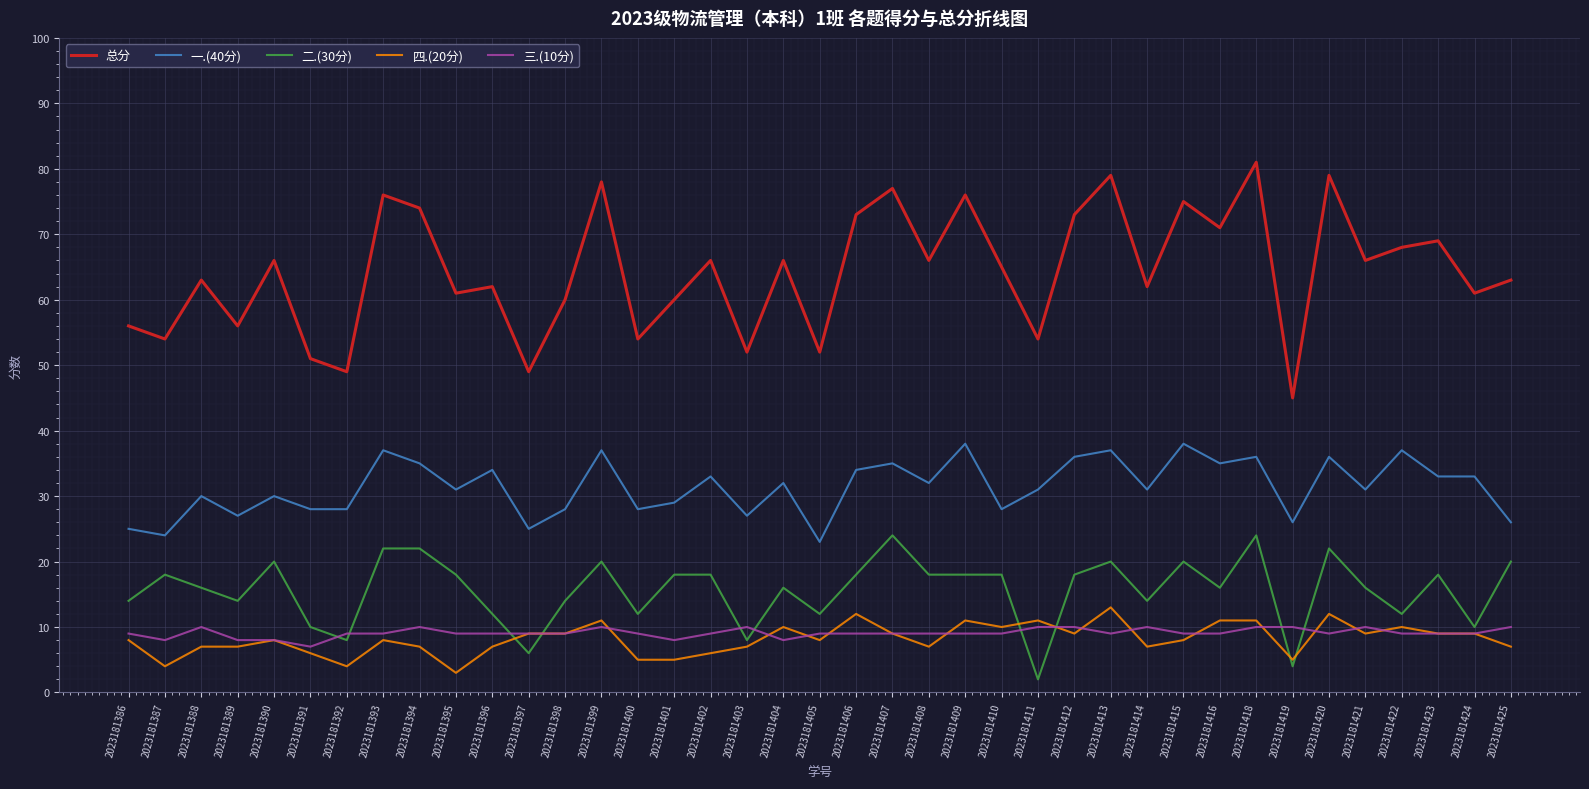

Reading left to right, transcribe all the data shown in this chart.

总分: 2023181386=56	2023181387=54	2023181388=63	2023181389=56	2023181390=66	2023181391=51	2023181392=49	2023181393=76	2023181394=74	2023181395=61	2023181396=62	2023181397=49	2023181398=60	2023181399=78	2023181400=54	2023181401=60	2023181402=66	2023181403=52	2023181404=66	2023181405=52	2023181406=73	2023181407=77	2023181408=66	2023181409=76	2023181410=65	2023181411=54	2023181412=73	2023181413=79	2023181414=62	2023181415=75	2023181416=71	2023181418=81	2023181419=45	2023181420=79	2023181421=66	2023181422=68	2023181423=69	2023181424=61	2023181425=63
一.(40分): 2023181386=25	2023181387=24	2023181388=30	2023181389=27	2023181390=30	2023181391=28	2023181392=28	2023181393=37	2023181394=35	2023181395=31	2023181396=34	2023181397=25	2023181398=28	2023181399=37	2023181400=28	2023181401=29	2023181402=33	2023181403=27	2023181404=32	2023181405=23	2023181406=34	2023181407=35	2023181408=32	2023181409=38	2023181410=28	2023181411=31	2023181412=36	2023181413=37	2023181414=31	2023181415=38	2023181416=35	2023181418=36	2023181419=26	2023181420=36	2023181421=31	2023181422=37	2023181423=33	2023181424=33	2023181425=26
二.(30分): 2023181386=14	2023181387=18	2023181388=16	2023181389=14	2023181390=20	2023181391=10	2023181392=8	2023181393=22	2023181394=22	2023181395=18	2023181396=12	2023181397=6	2023181398=14	2023181399=20	2023181400=12	2023181401=18	2023181402=18	2023181403=8	2023181404=16	2023181405=12	2023181406=18	2023181407=24	2023181408=18	2023181409=18	2023181410=18	2023181411=2	2023181412=18	2023181413=20	2023181414=14	2023181415=20	2023181416=16	2023181418=24	2023181419=4	2023181420=22	2023181421=16	2023181422=12	2023181423=18	2023181424=10	2023181425=20
四.(20分): 2023181386=8	2023181387=4	2023181388=7	2023181389=7	2023181390=8	2023181391=6	2023181392=4	2023181393=8	2023181394=7	2023181395=3	2023181396=7	2023181397=9	2023181398=9	2023181399=11	2023181400=5	2023181401=5	2023181402=6	2023181403=7	2023181404=10	2023181405=8	2023181406=12	2023181407=9	2023181408=7	2023181409=11	2023181410=10	2023181411=11	2023181412=9	2023181413=13	2023181414=7	2023181415=8	2023181416=11	2023181418=11	2023181419=5	2023181420=12	2023181421=9	2023181422=10	2023181423=9	2023181424=9	2023181425=7
三.(10分): 2023181386=9	2023181387=8	2023181388=10	2023181389=8	2023181390=8	2023181391=7	2023181392=9	2023181393=9	2023181394=10	2023181395=9	2023181396=9	2023181397=9	2023181398=9	2023181399=10	2023181400=9	2023181401=8	2023181402=9	2023181403=10	2023181404=8	2023181405=9	2023181406=9	2023181407=9	2023181408=9	2023181409=9	2023181410=9	2023181411=10	2023181412=10	2023181413=9	2023181414=10	2023181415=9	2023181416=9	2023181418=10	2023181419=10	2023181420=9	2023181421=10	2023181422=9	2023181423=9	2023181424=9	2023181425=10